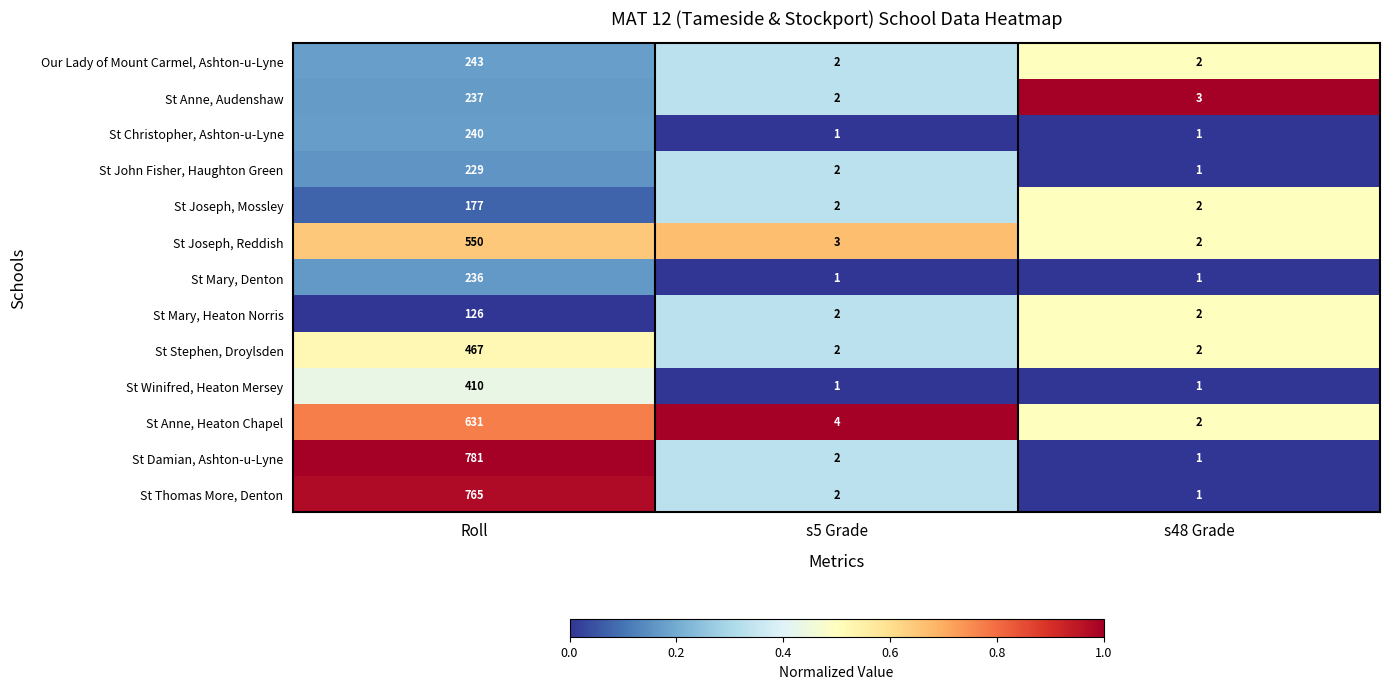

At which label does St Christopher, Ashton-u-Lyne reach its peak?

Roll